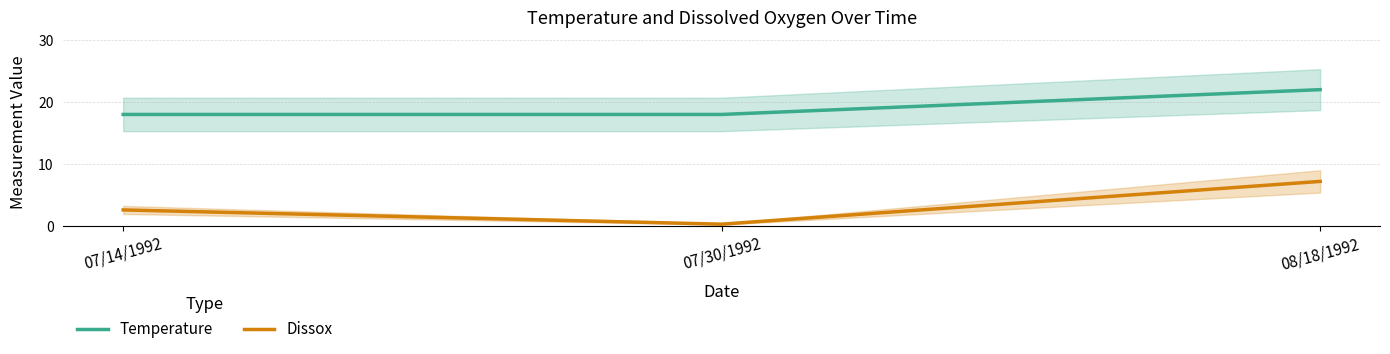

Which category has the highest value in the Temperature series?

08/18/1992